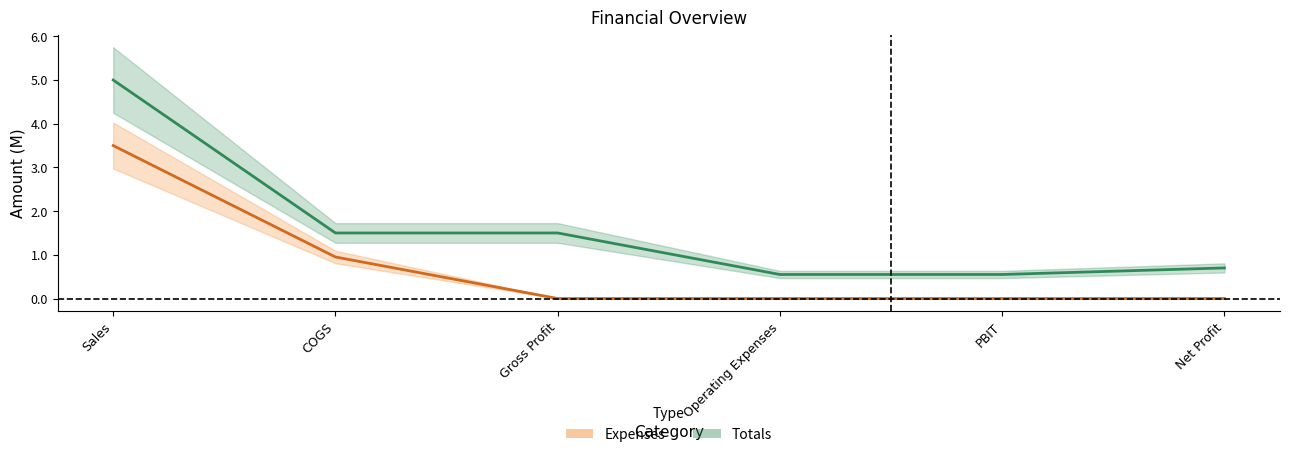

Rank the series by their maximum value, from highest to lowest.

Totals, Expenses